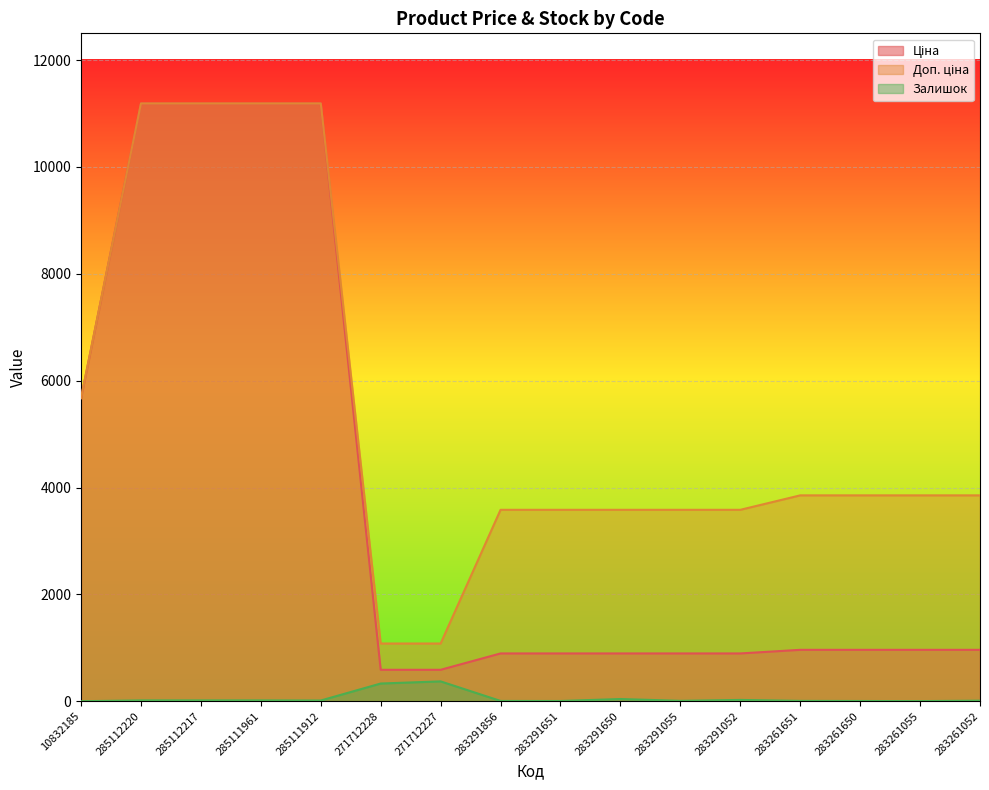

Which has a higher value, 283291055 or 283261055?

283261055